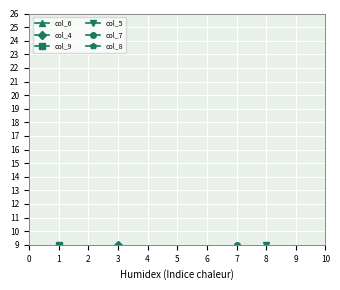

Which series has the largest total across all categories?

col_5